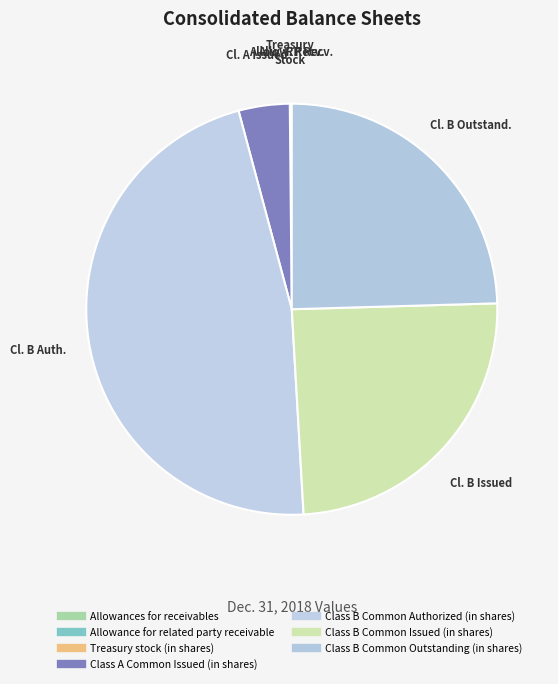

Count the number of slices in the pie.

7